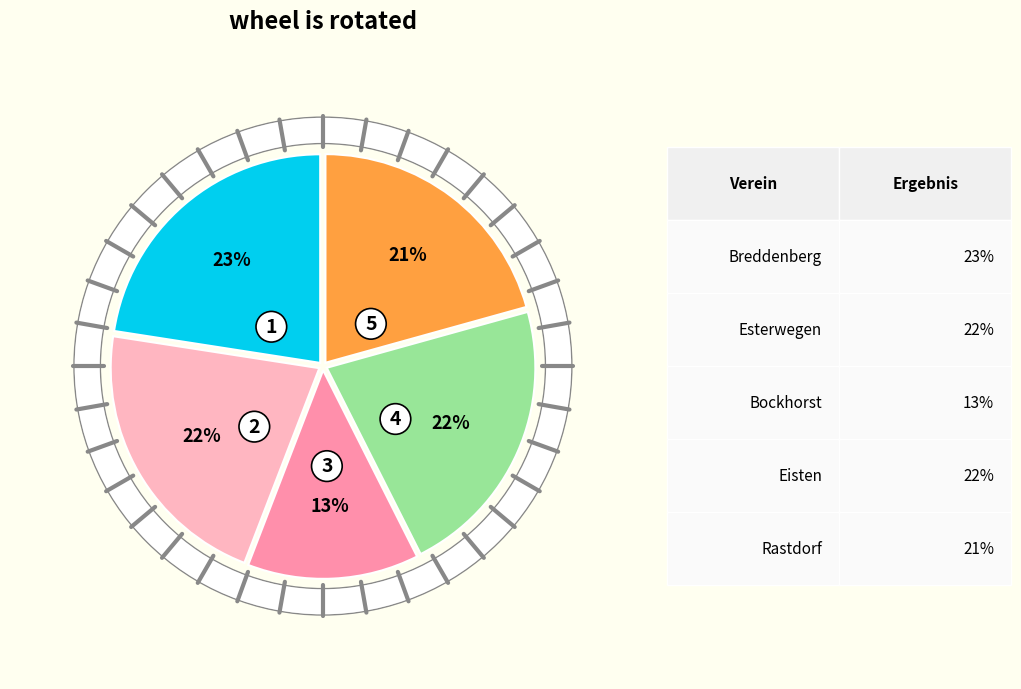

Is there any slice that represents more than half of the pie?

No